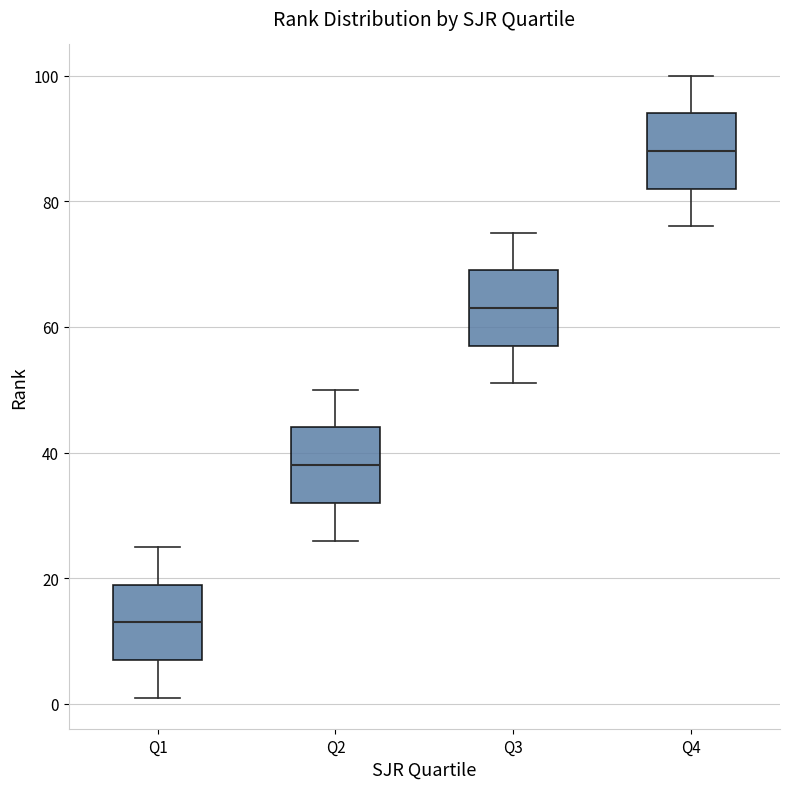

Where does the upper whisker of the box for Q3 end on the y-axis? The values are not printed on the chart, so give them approximately, as read against the axis.

76